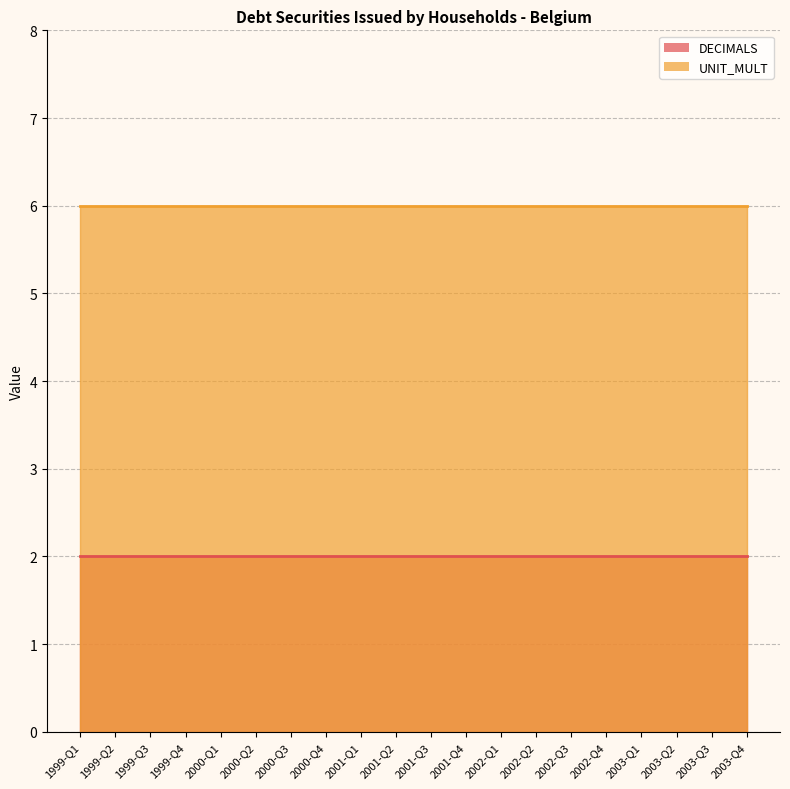

What is the minimum value for UNIT_MULT?

6